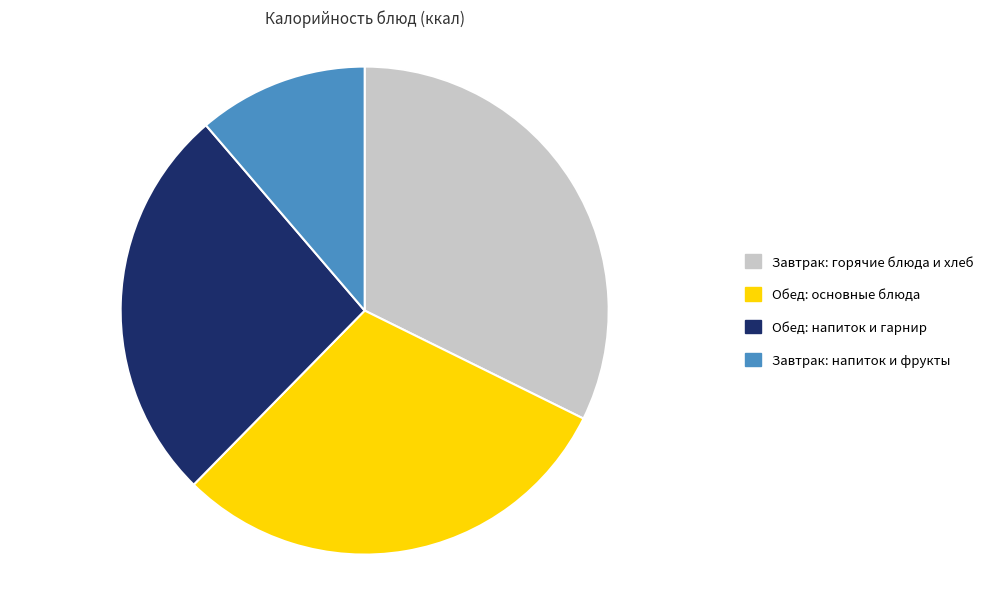

True or false: Завтрак: горячие блюда и хлеб accounts for 45% of the total.

False